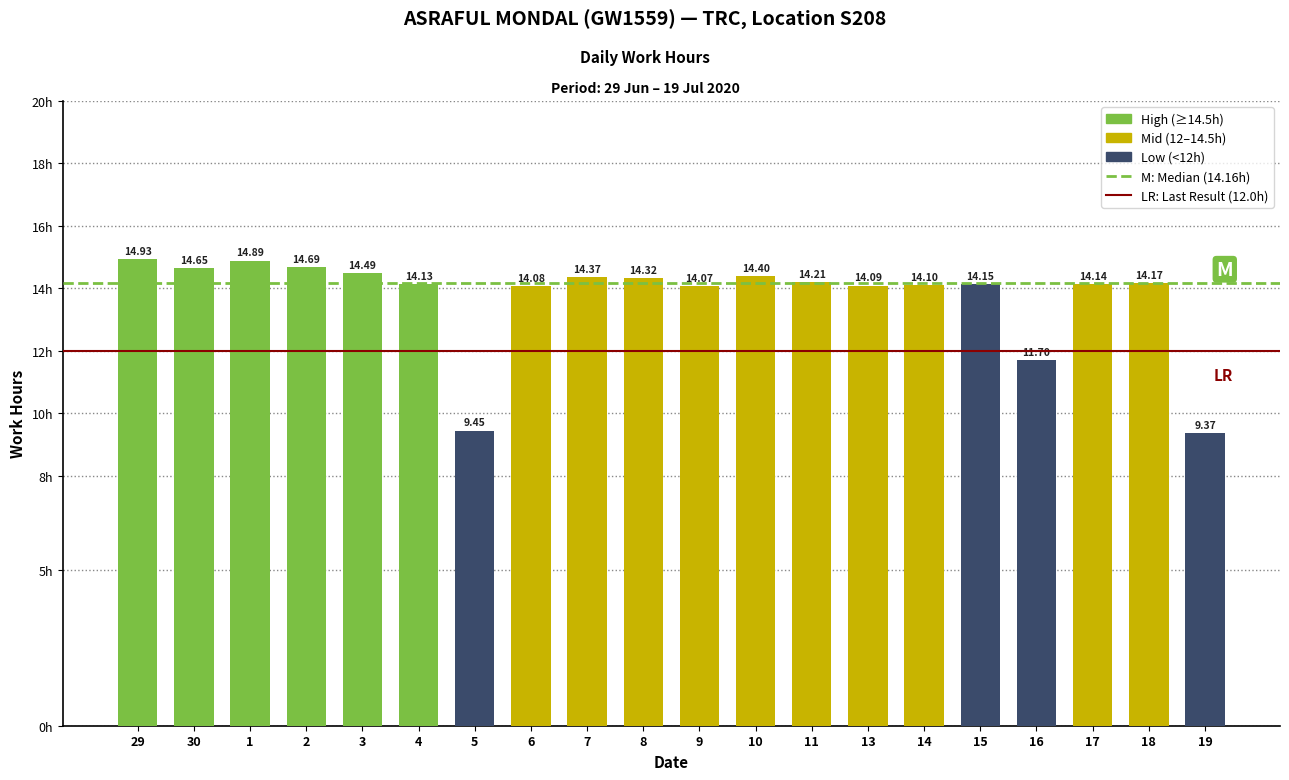

What is the value of the 9th bar from the left?

14.4